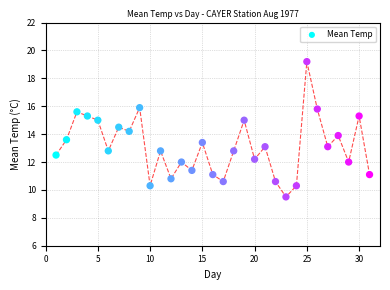

What is the range of Y values (max minus min)?

9.7